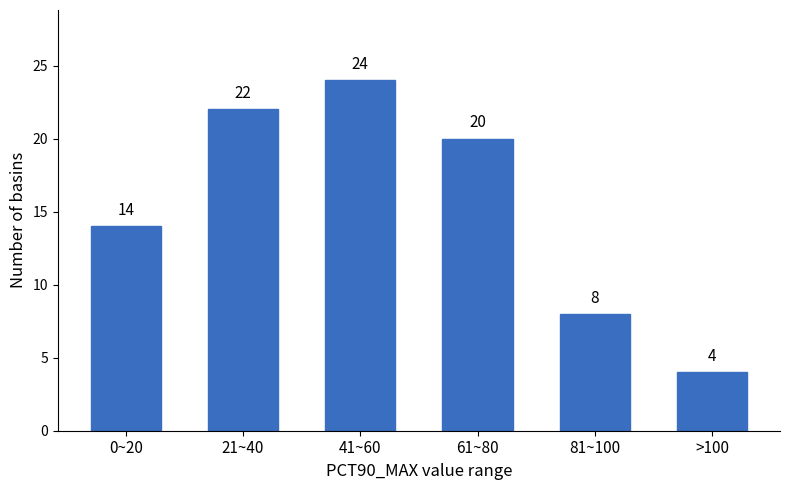

Reading left to right, transcribe all the data shown in this chart.

14	22	24	20	8	4